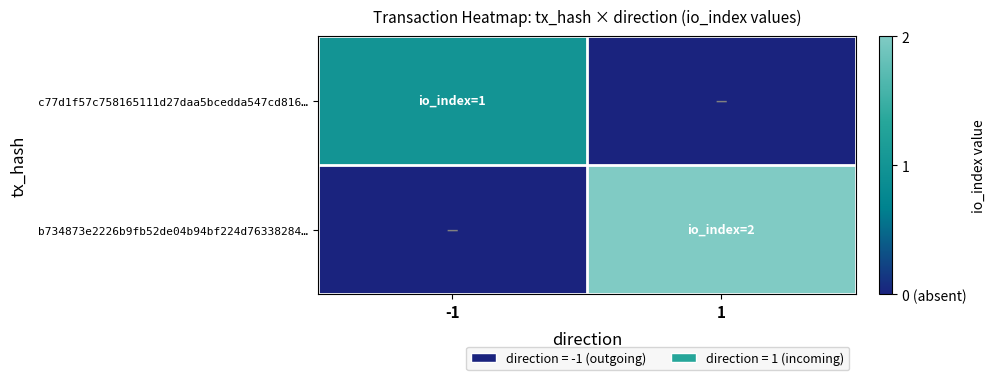

Reading left to right, transcribe all the data shown in this chart.

c77d1f57c758165111d27daa5bcedda547cd816…: -1=1	1=0
b734873e2226b9fb52de04b94bf224d76338284…: -1=0	1=2